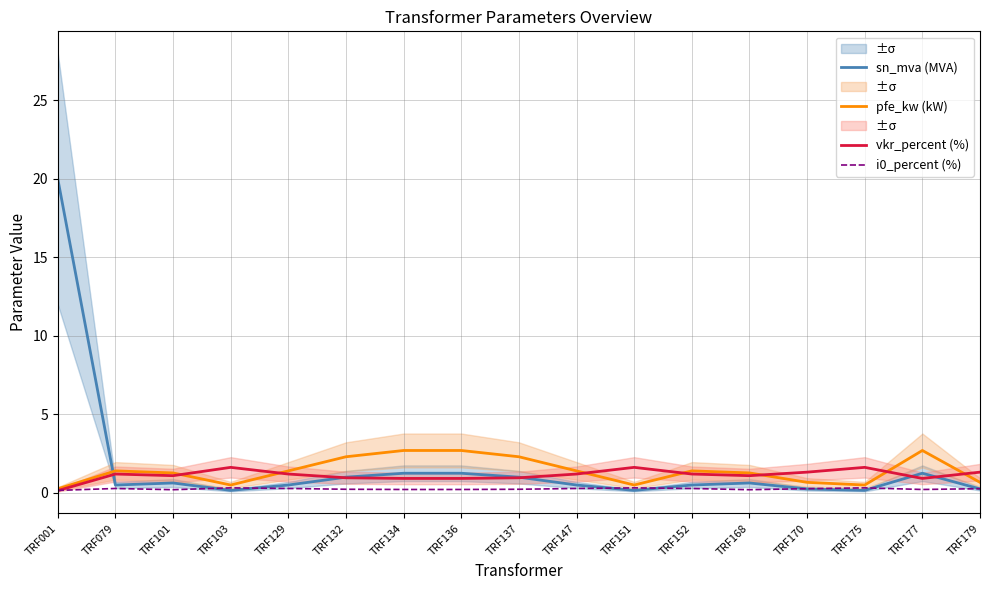

Is it true that pfe_kw (kW) equals 1.4 at TRF079?

True